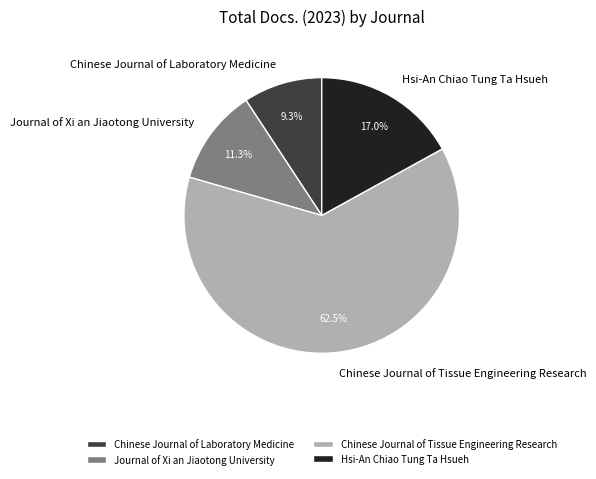

How many segments does this pie chart have?

4